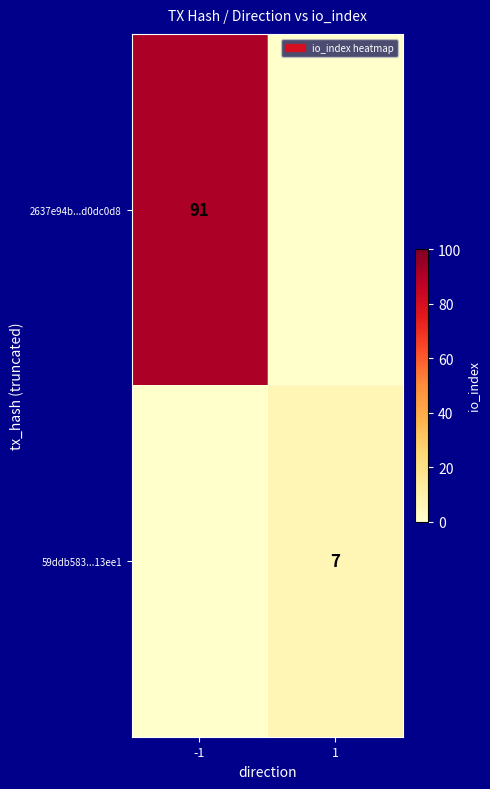

Count the number of data series in this chart.

2